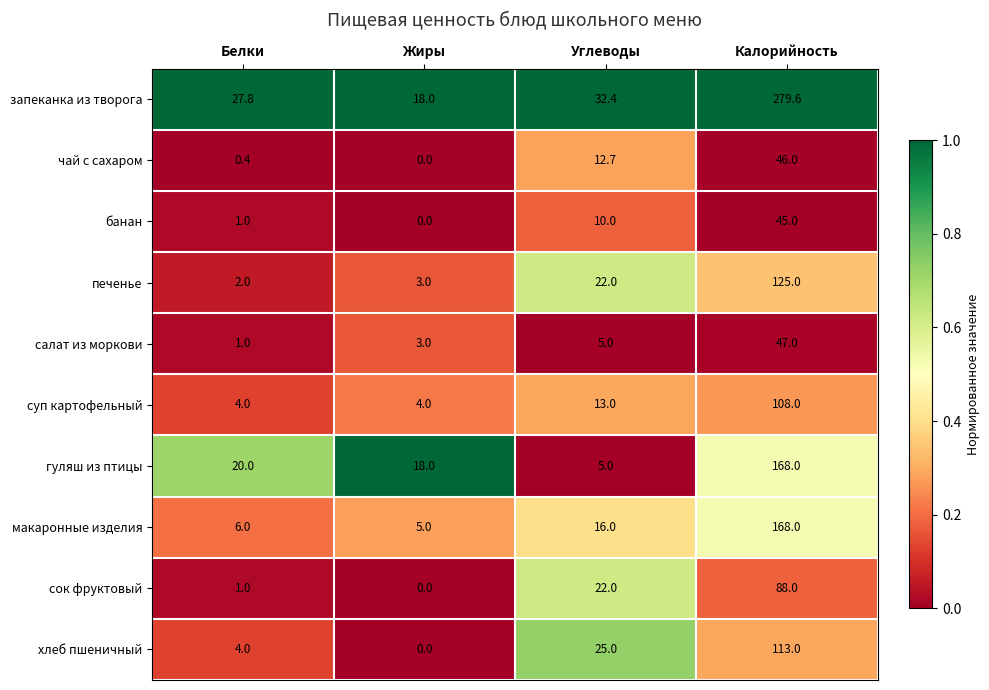

True or false: салат из моркови has a value of 47.0 at Калорийность.

True